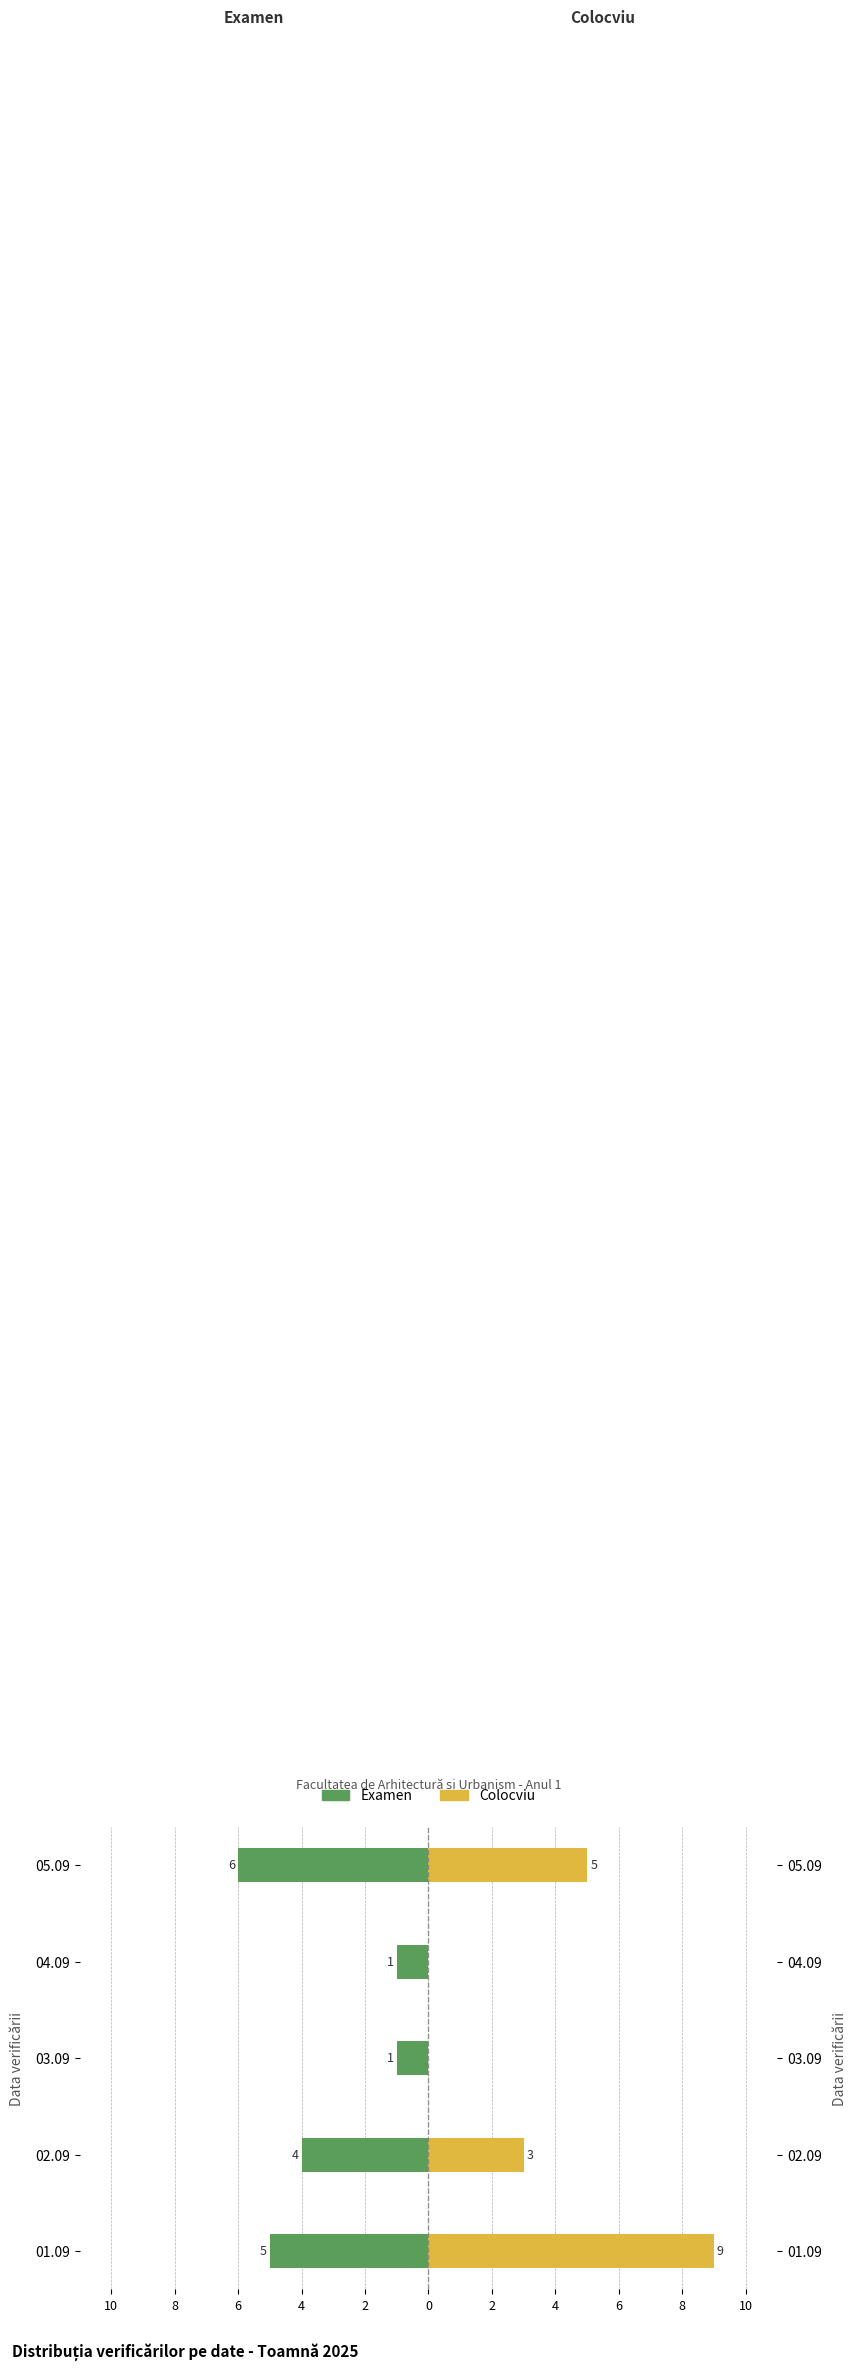

How many groups of bars are there?

5